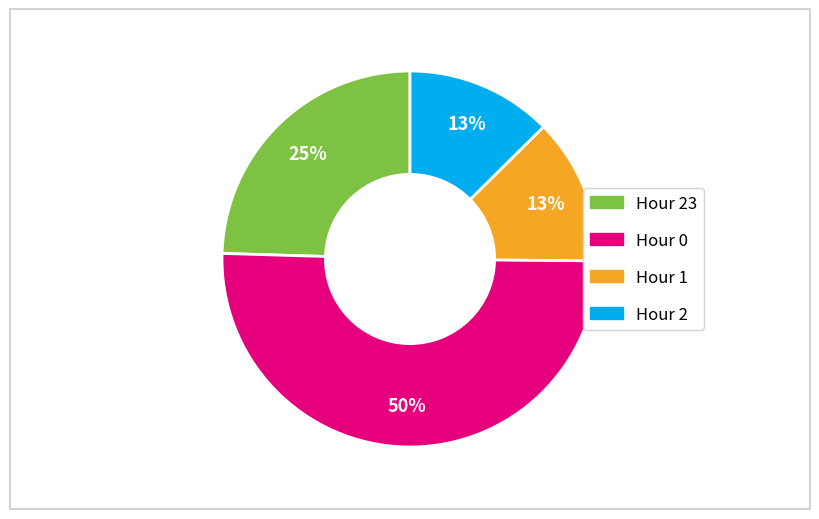

What percentage is the Hour 0 slice, to the nearest percent?

50%